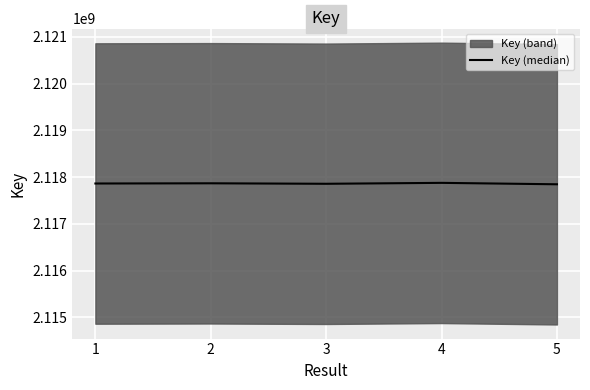

What is the value of the 4th point from the left?

2117875550